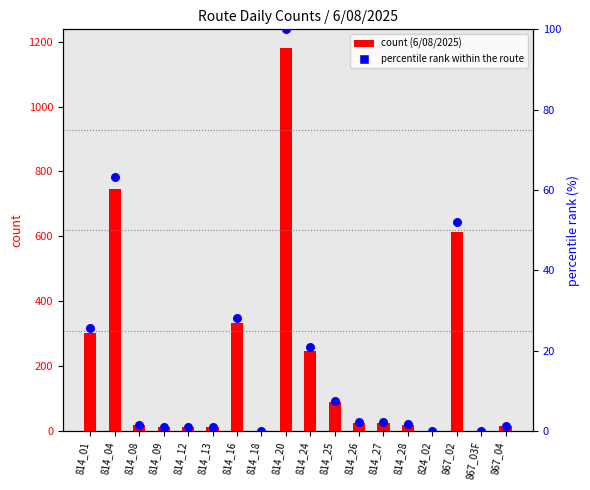

Which series reaches the minimum Y coordinate?

count (6/08/2025)